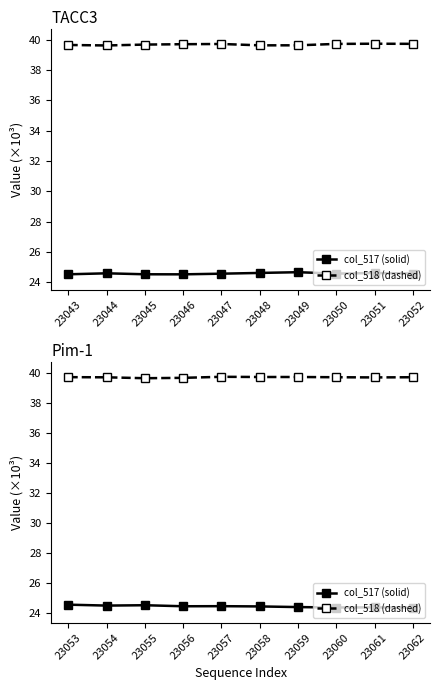

What is the sum of the col_517 (solid) values at 23056 and 23058?

48.9